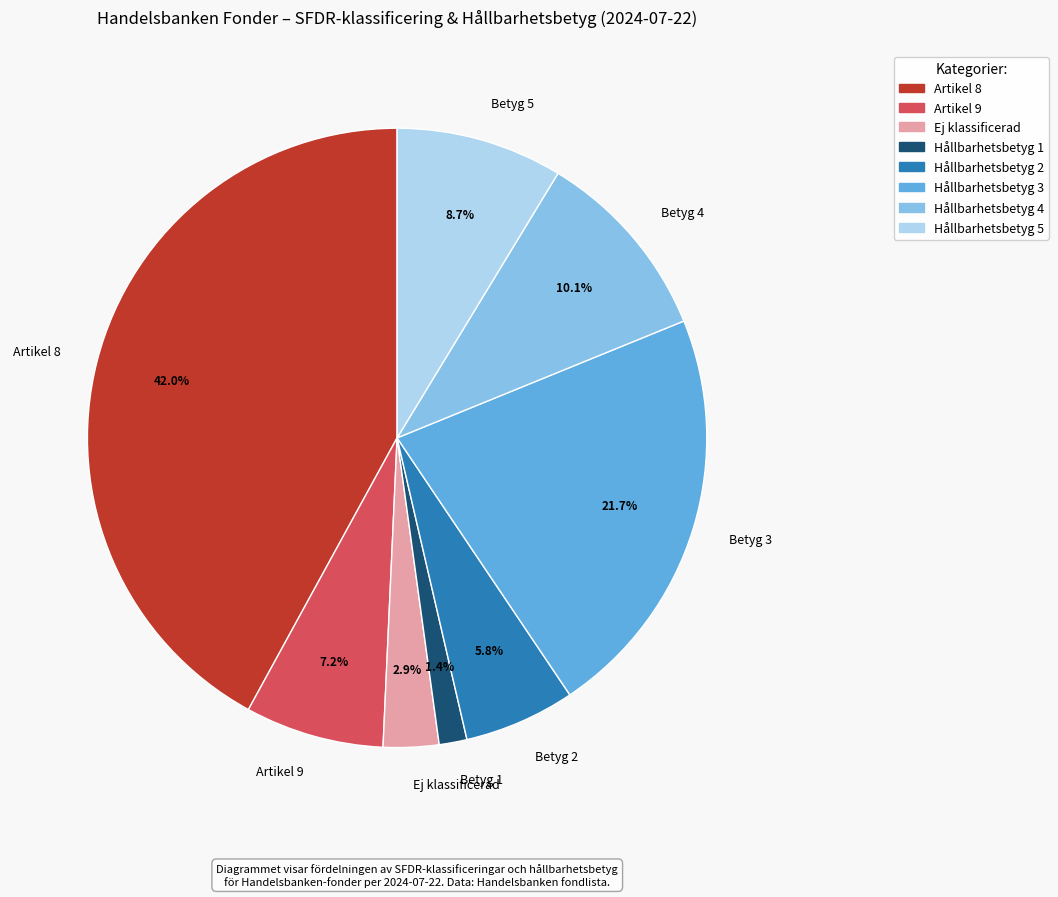

What percentage do Artikel 8 and Artikel 9 together represent?

49.3%